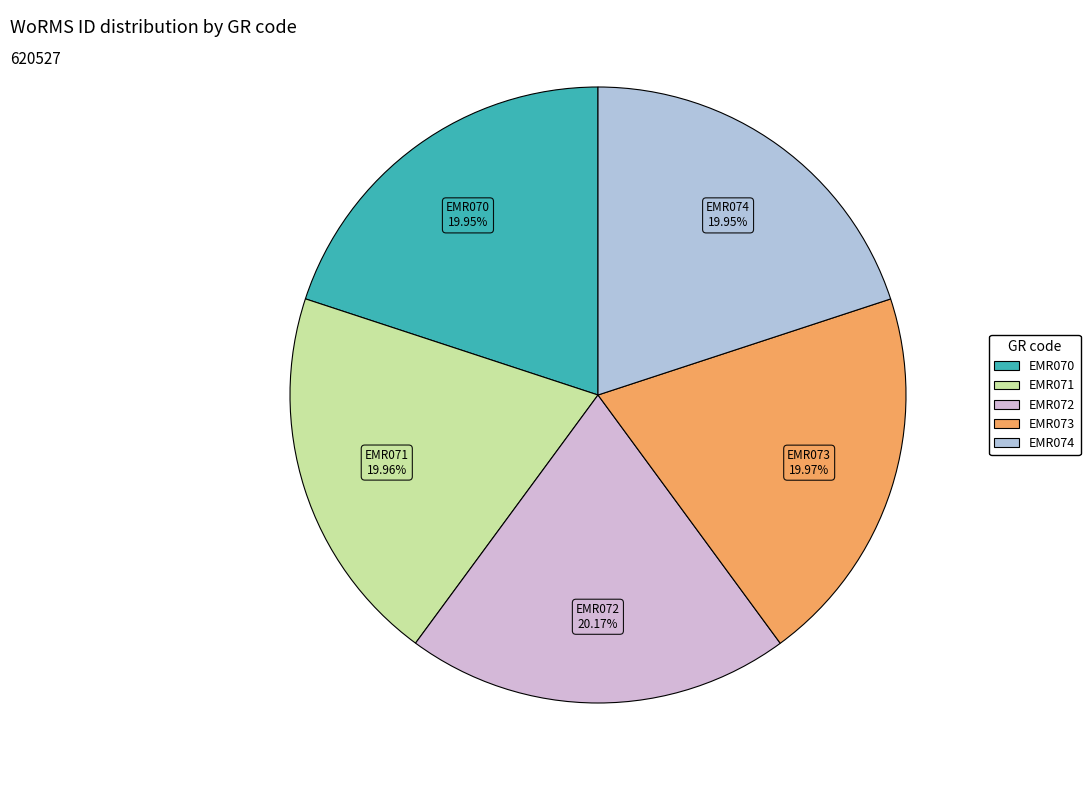

What is the ratio of the value at EMR074 to the value at EMR070?

1.0